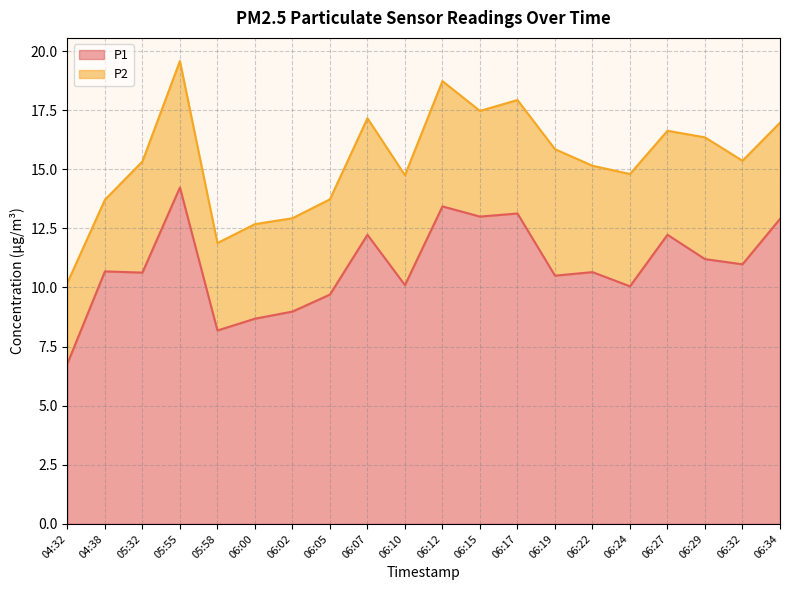

True or false: the data shows 4.5 at 06:24.

False